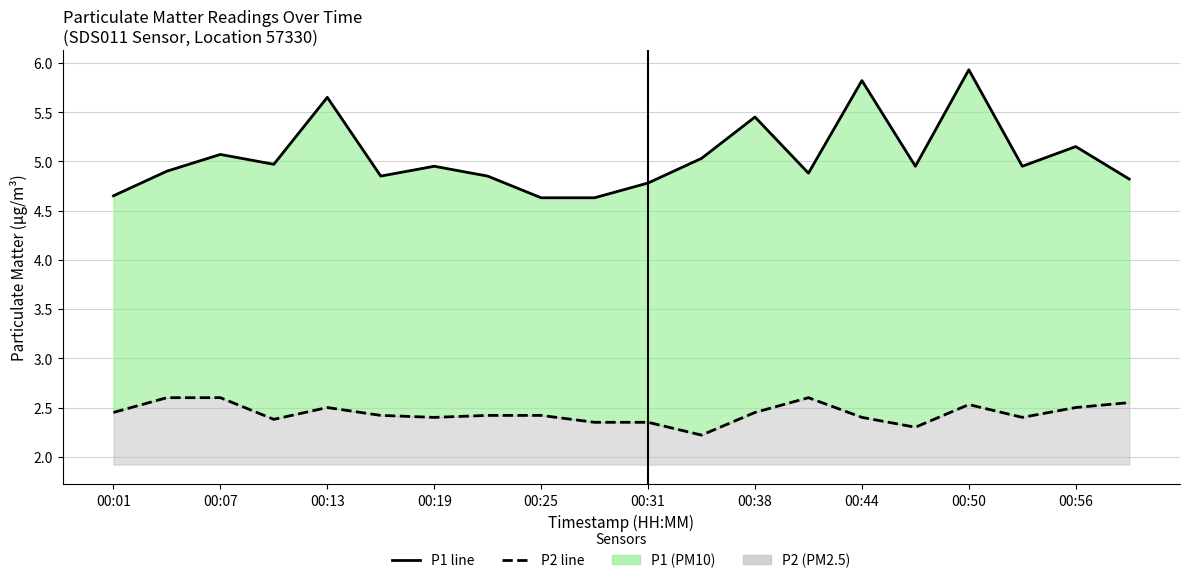

Rank the series by their maximum value, from highest to lowest.

P1, P2